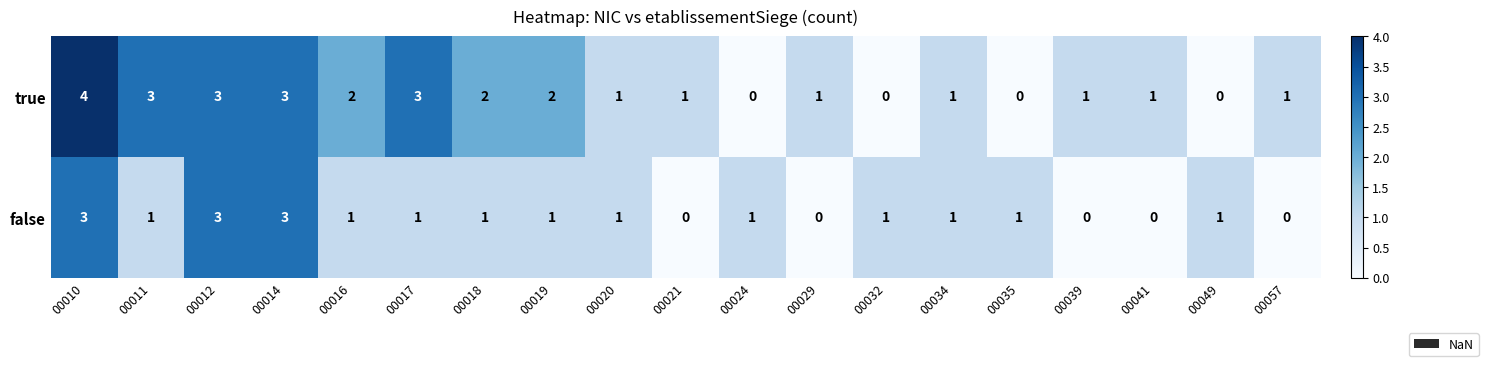

Which series has the largest total across all categories?

true